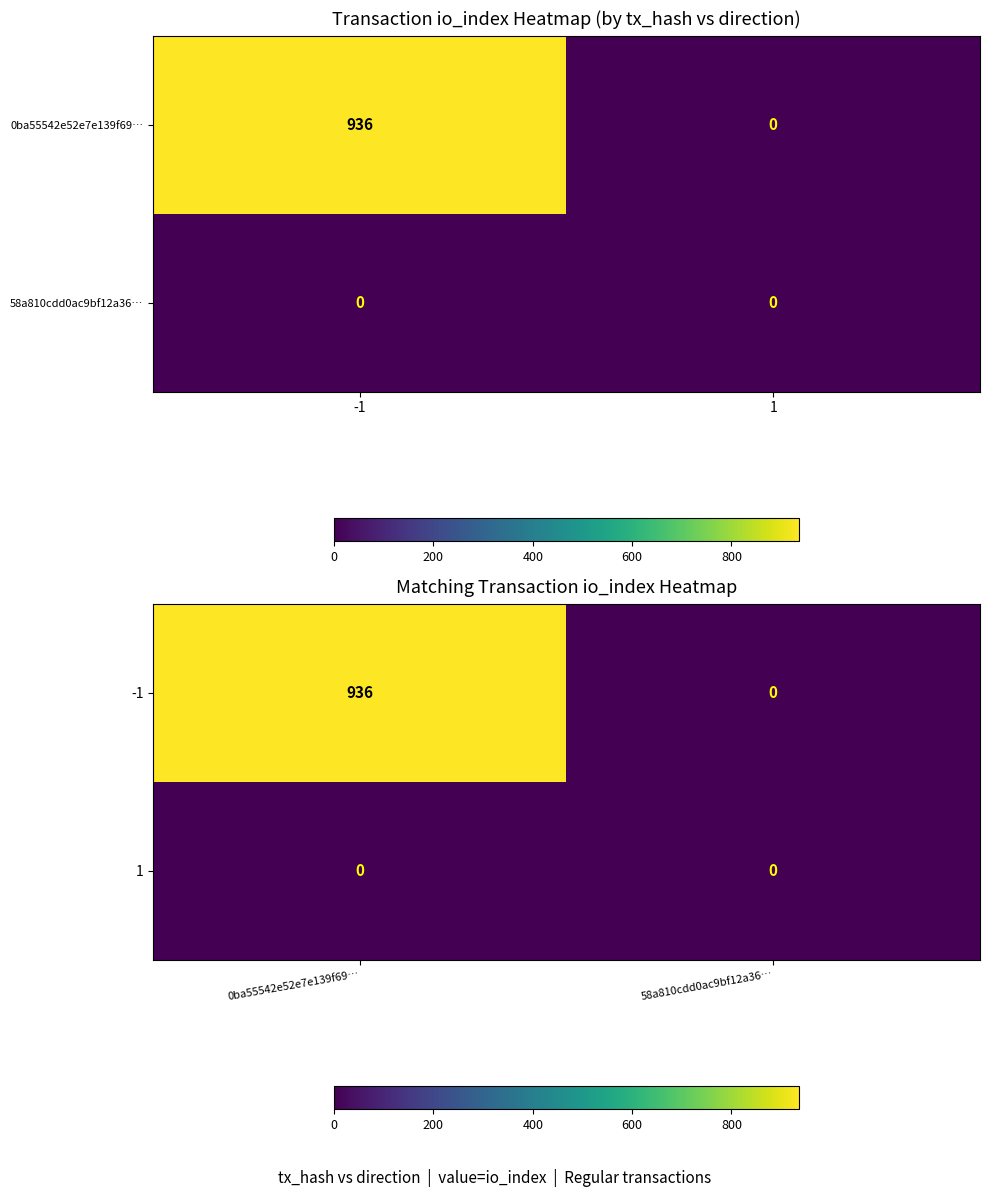

List the series in order of their peak value, lowest first.

1, -1